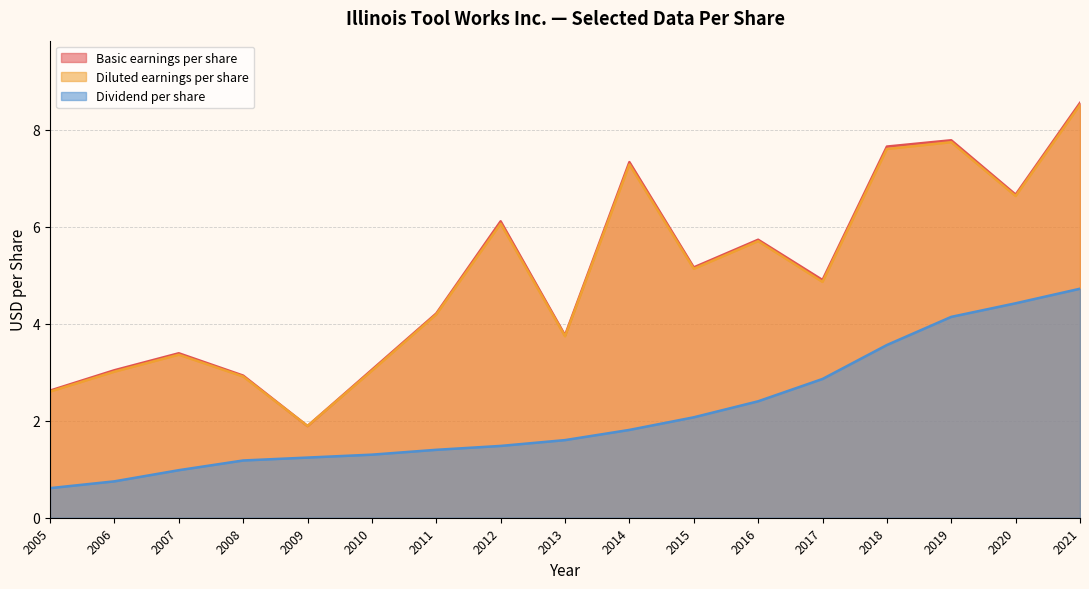

What is the average value of the Diluted earnings per share series?

5.0